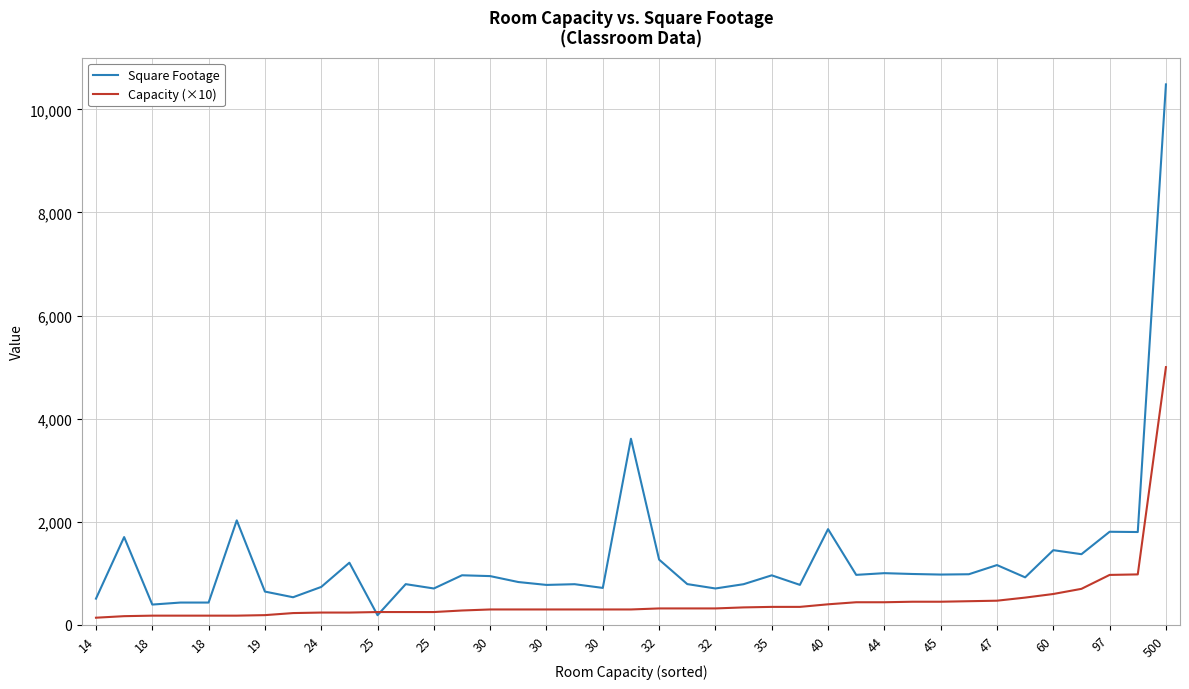

How many values in the Capacity (×10) series are below 300?

14